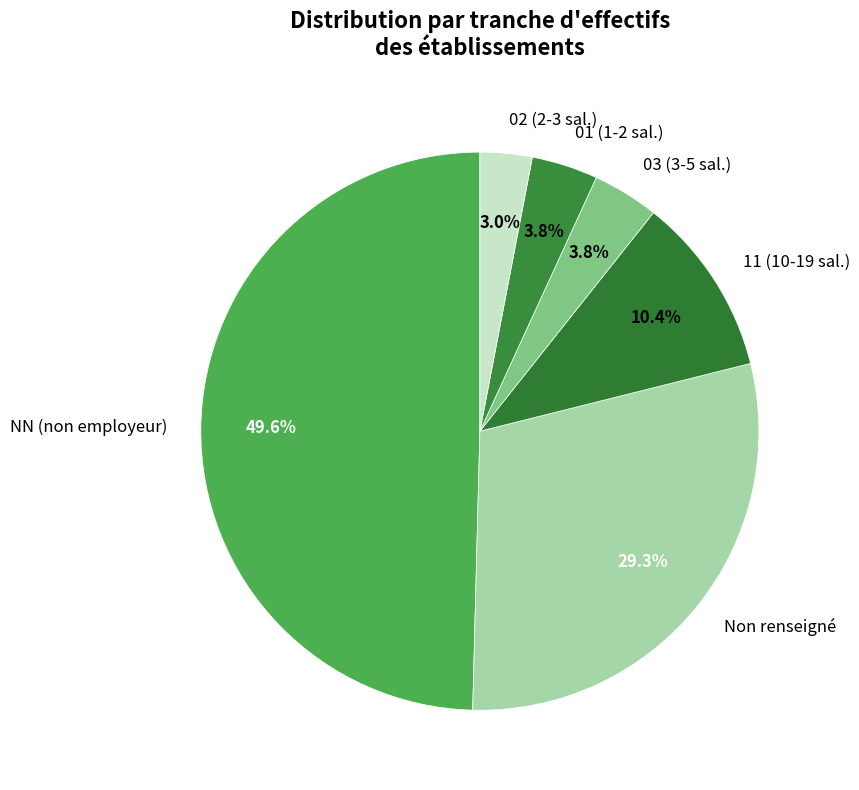

Is 03 (3-5 sal.) the majority of the pie?

No